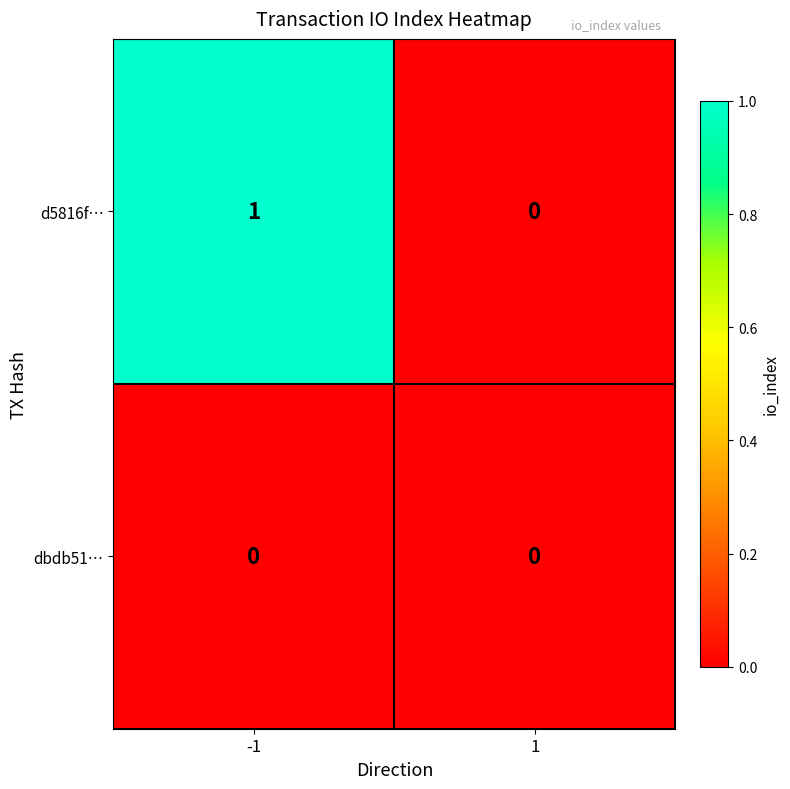

True or false: dbdb51… has a value of 0 at -1.

True